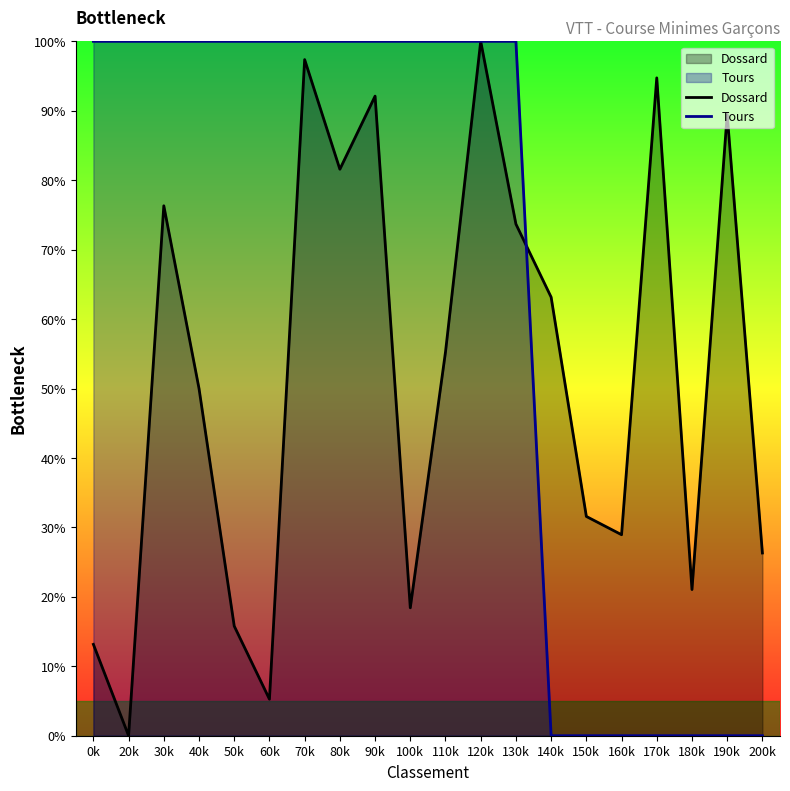

Reading right to left, list all the values displayed in this chart.

Dossard: 26.3	89.5	21.1	94.7	28.9	31.6	63.2	73.7	100.0	55.3	18.4	92.1	81.6	97.4	5.3	15.8	50.0	76.3	0.0	13.2
Tours: 0.0	0.0	0.0	0.0	0.0	0.0	0.0	100.0	100.0	100.0	100.0	100.0	100.0	100.0	100.0	100.0	100.0	100.0	100.0	100.0